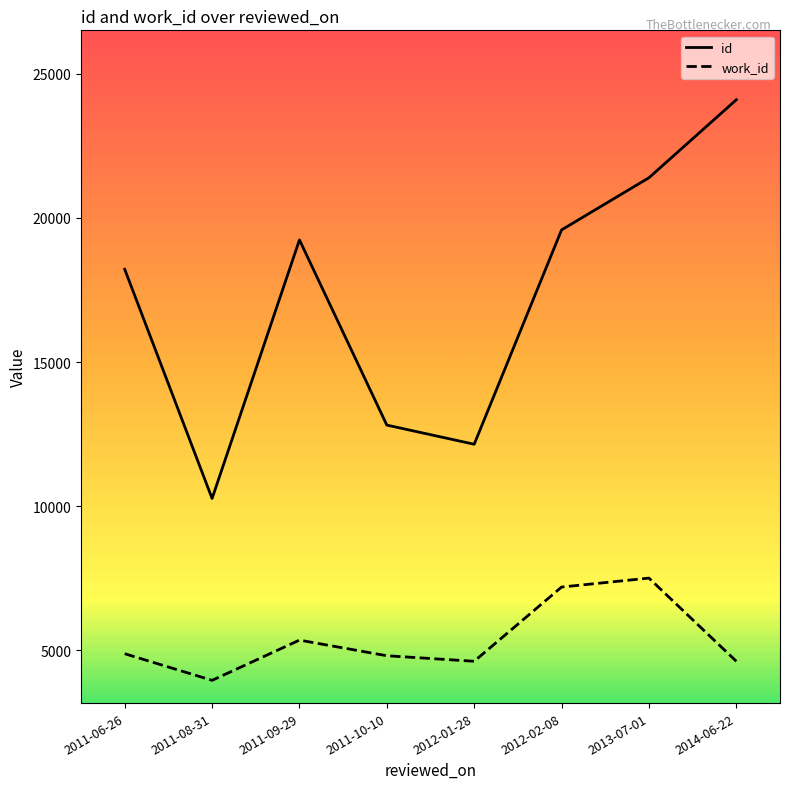

List the series in order of their overall mean, highest first.

id, work_id